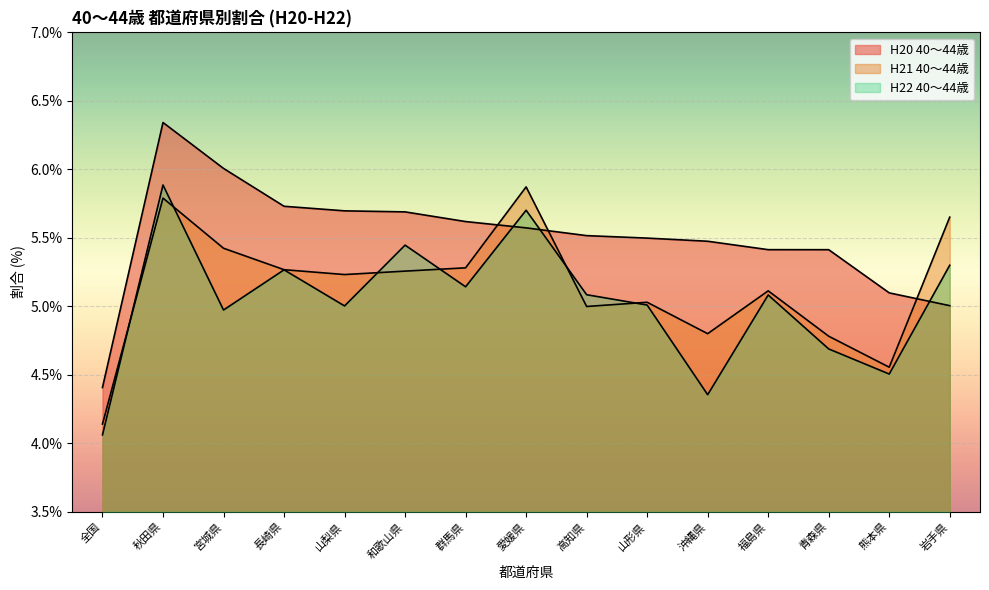

At which label does H22 40～44歳 reach its peak?

秋田県